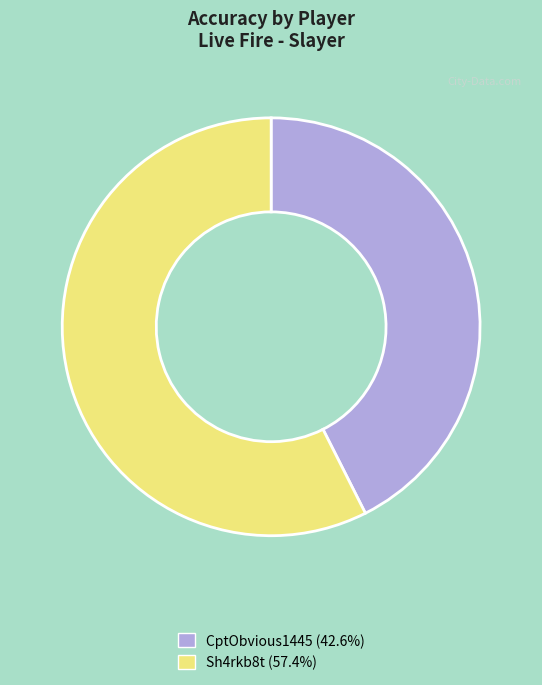

Rank the categories by value from highest to lowest.

Sh4rkb8t, CptObvious1445